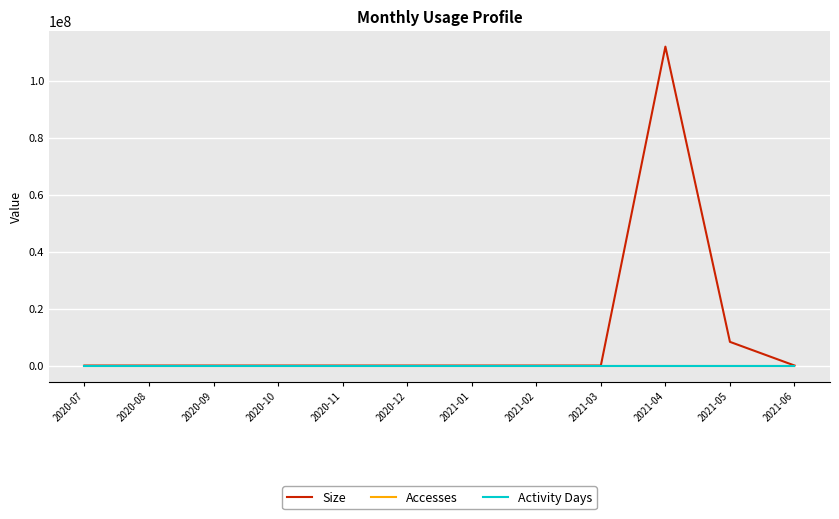

Which series has the widest spread of values?

Size